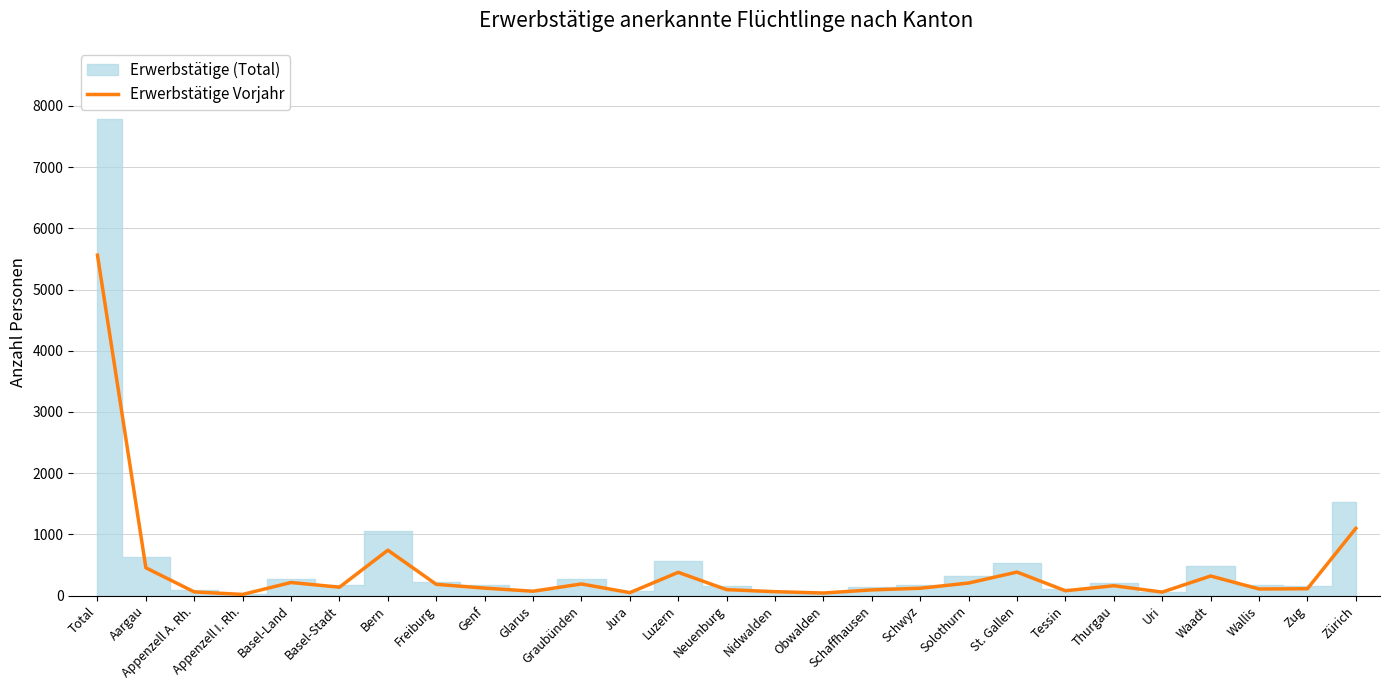

What position from the left is Zug?

26